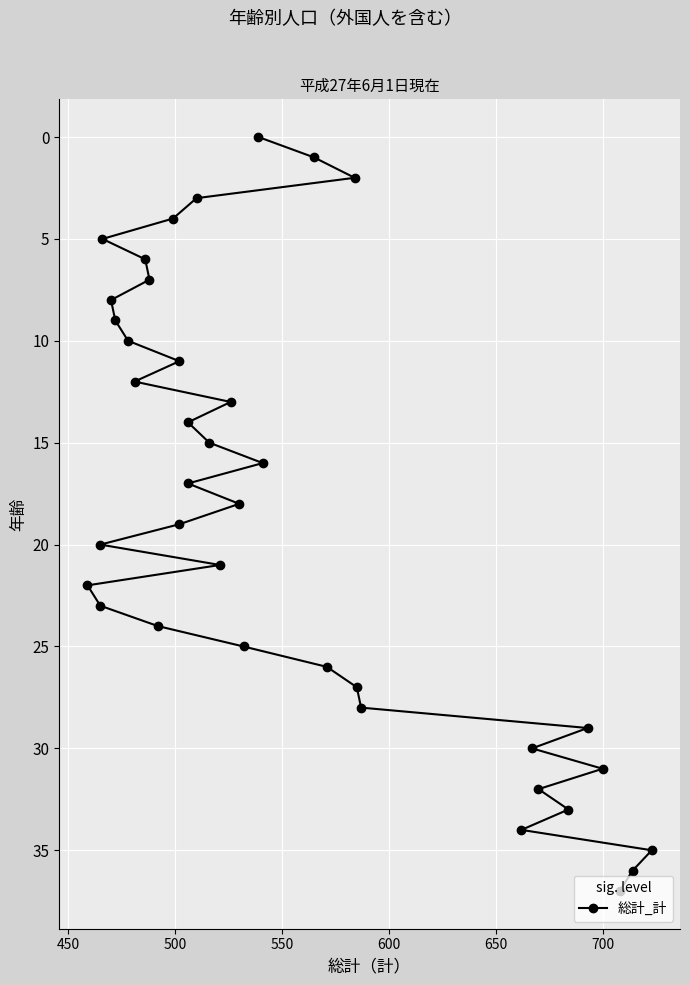

Is this an area chart (filled region under the line)?

No